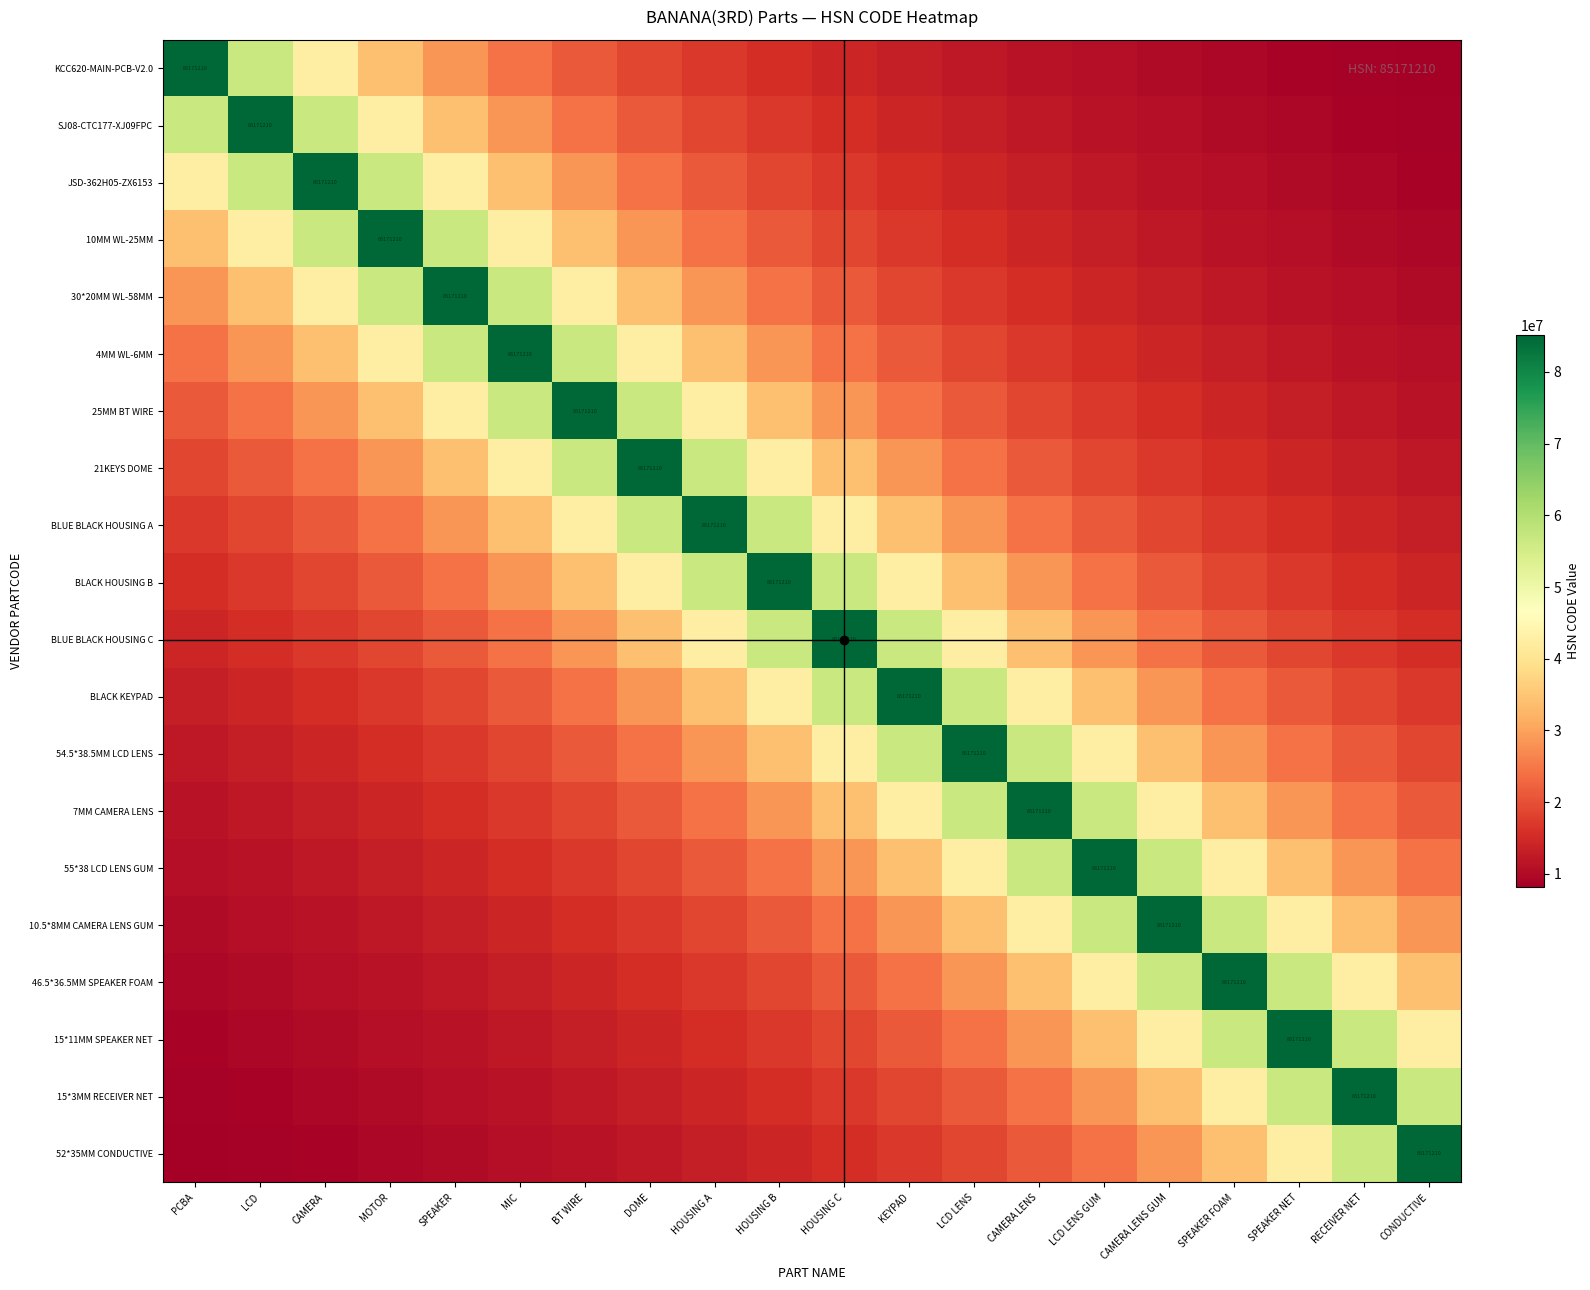

At which label is JSD-362H05-ZX6153 closest to 47068300?

PCBA